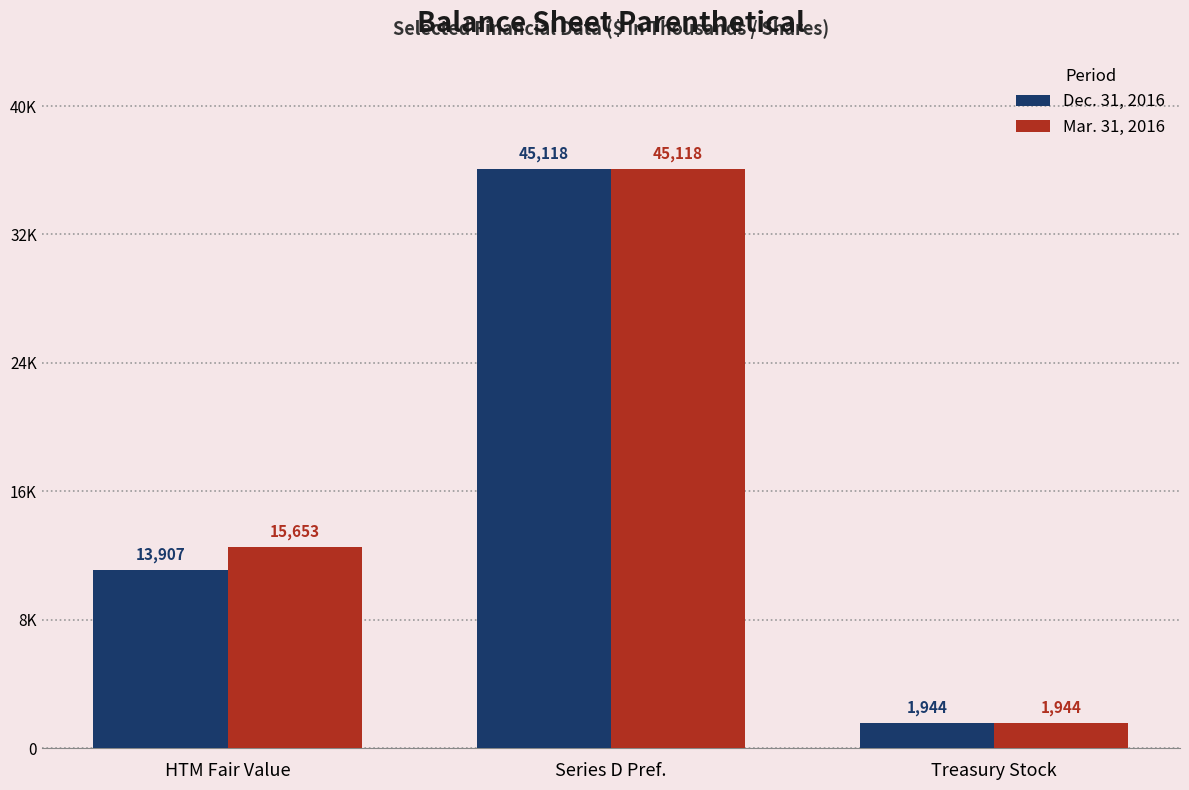

Are the bars grouped side by side (vs. stacked)?

Yes